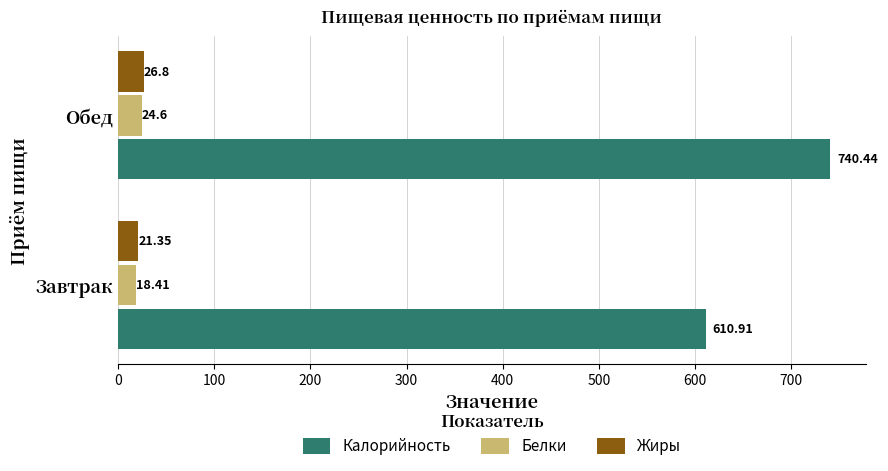

At which category does the chart reach its peak across all series?

Обед